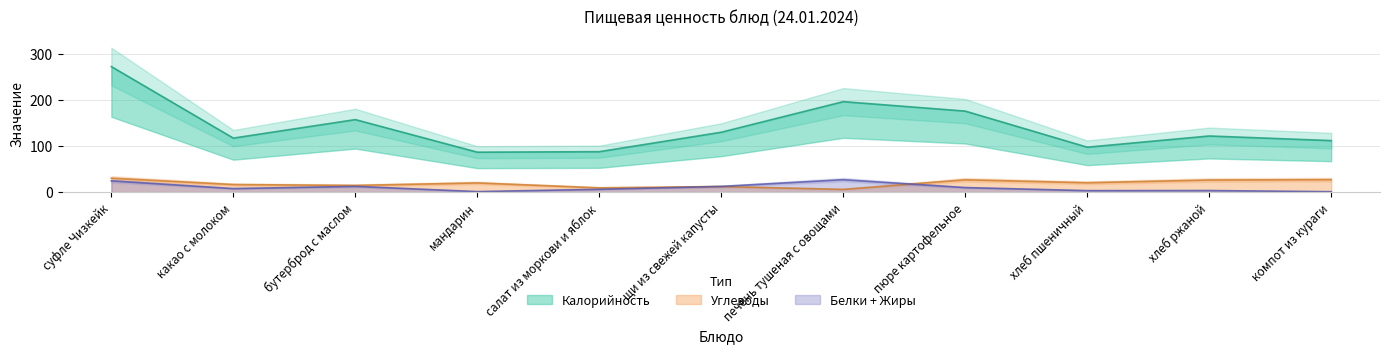

How many data points in Углеводы are less than 19?

5